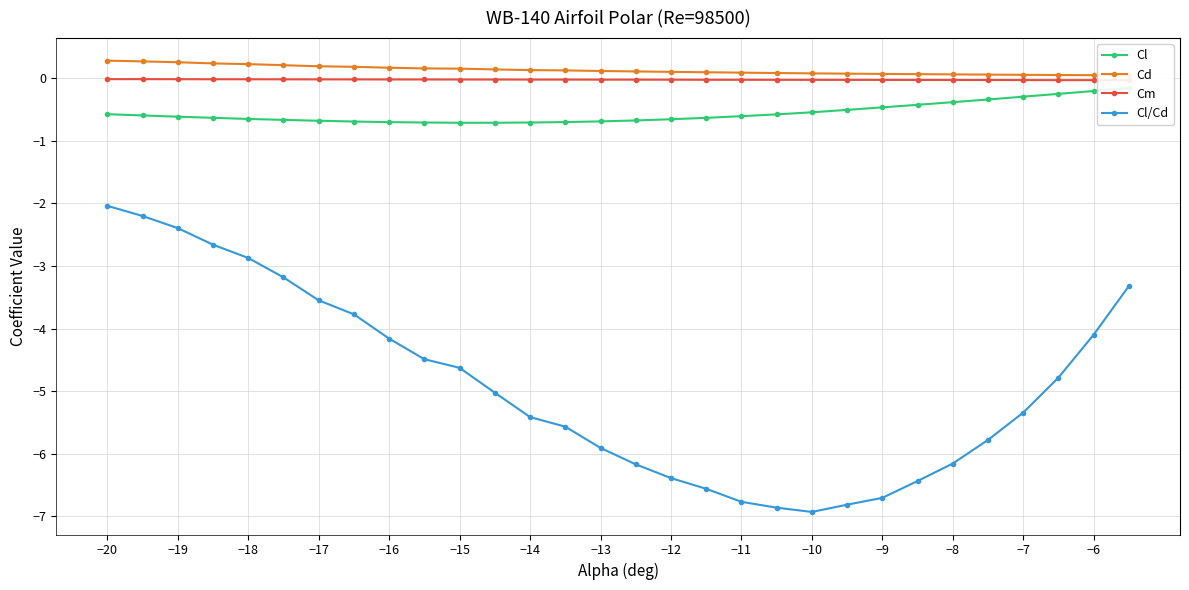

Is it true that Cl/Cd equals -11.4 at −12?

False